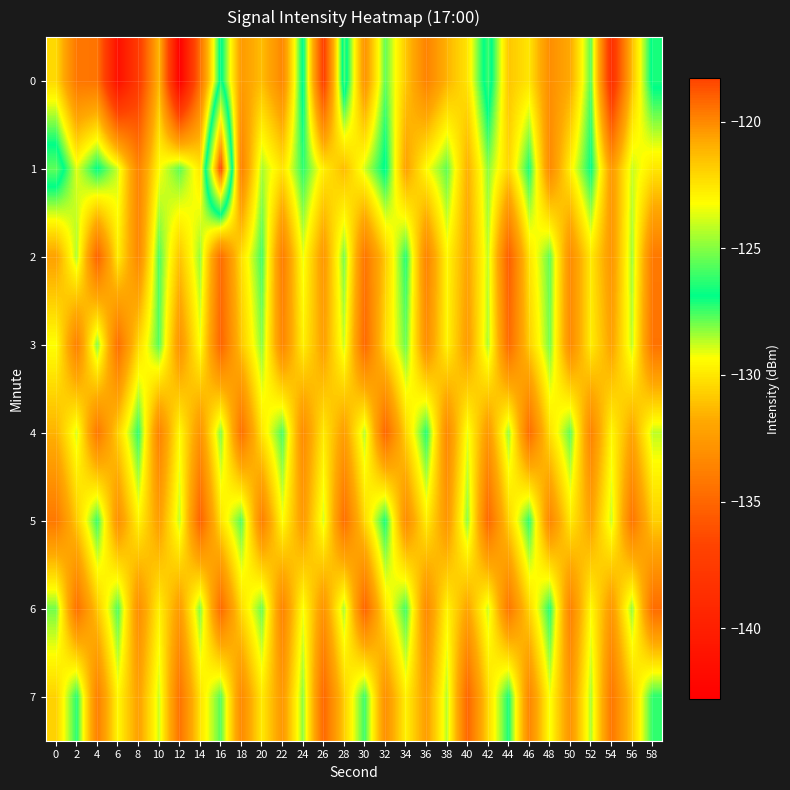

What is the total value across all series at 24?

-1035.8